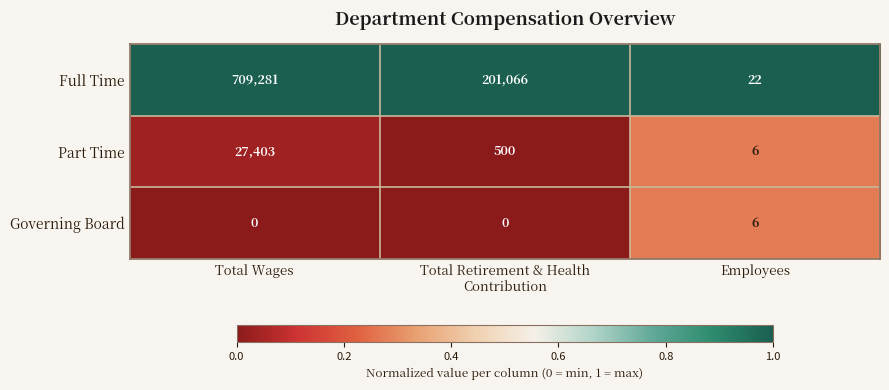

Which series changed the most between Total Wages and Total Retirement & Health
Contribution?

Full Time